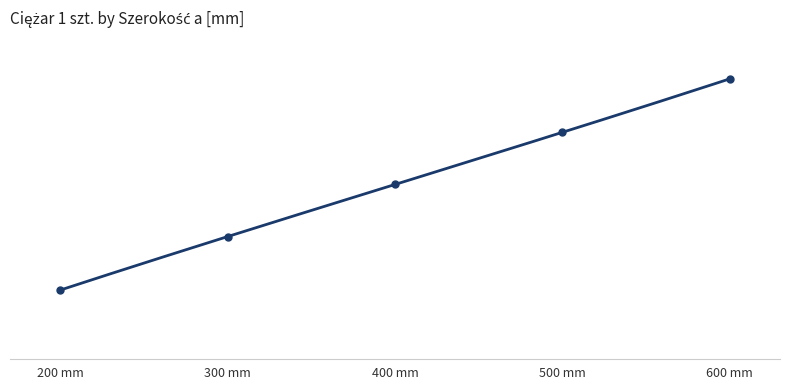

What is the ratio of the value at 600 mm to the value at 300 mm?

1.1